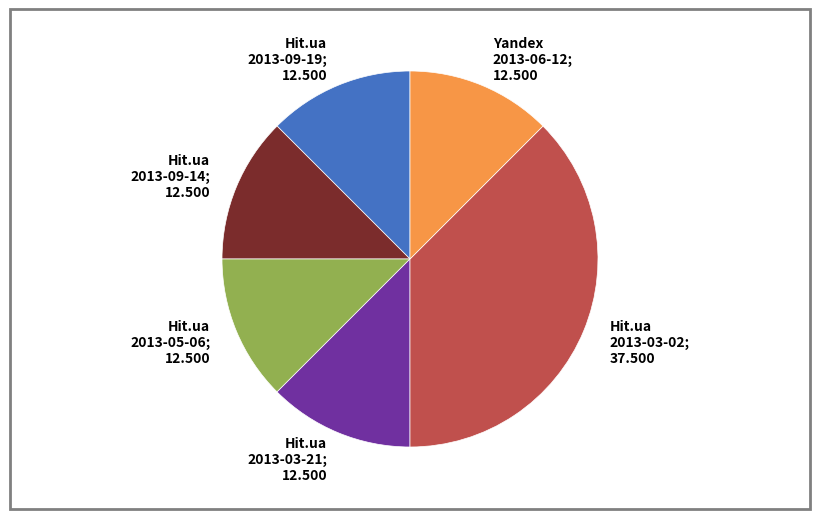

Is there any slice that represents more than half of the pie?

No